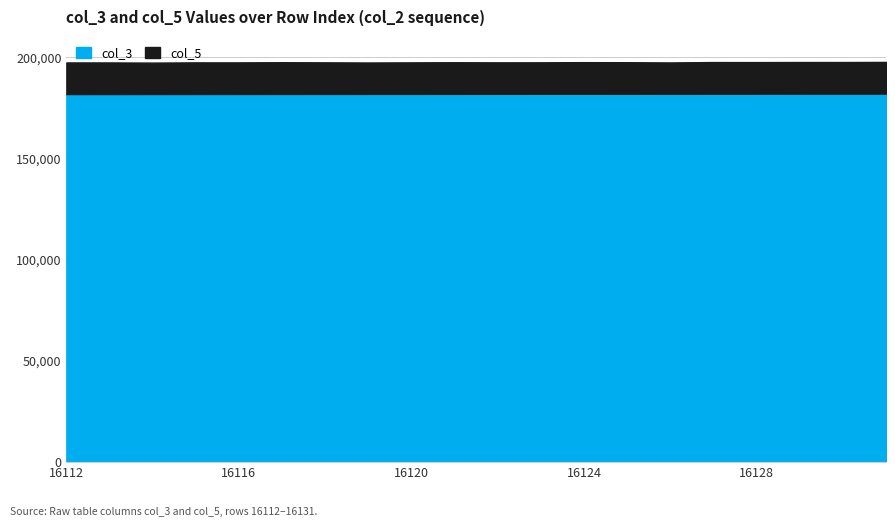

How many lines are shown in the chart?

2